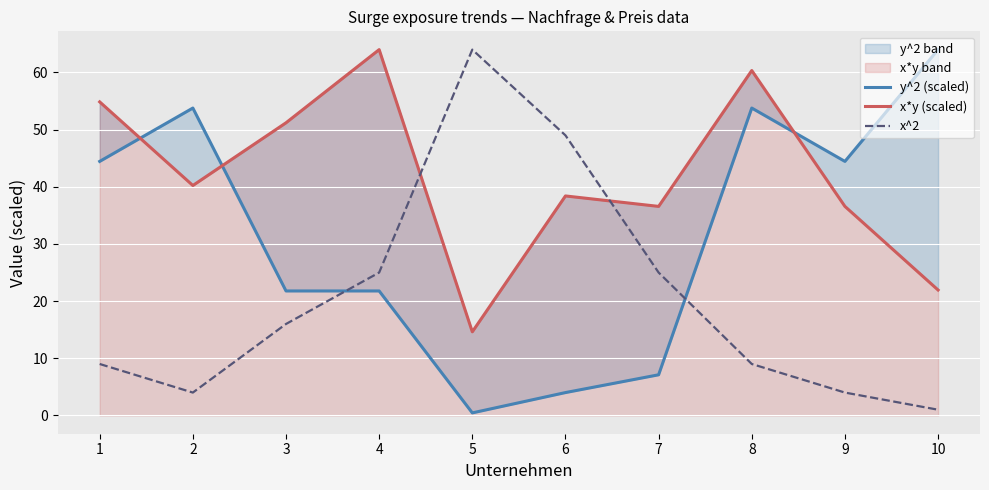

What is the greatest value displayed?

64.0